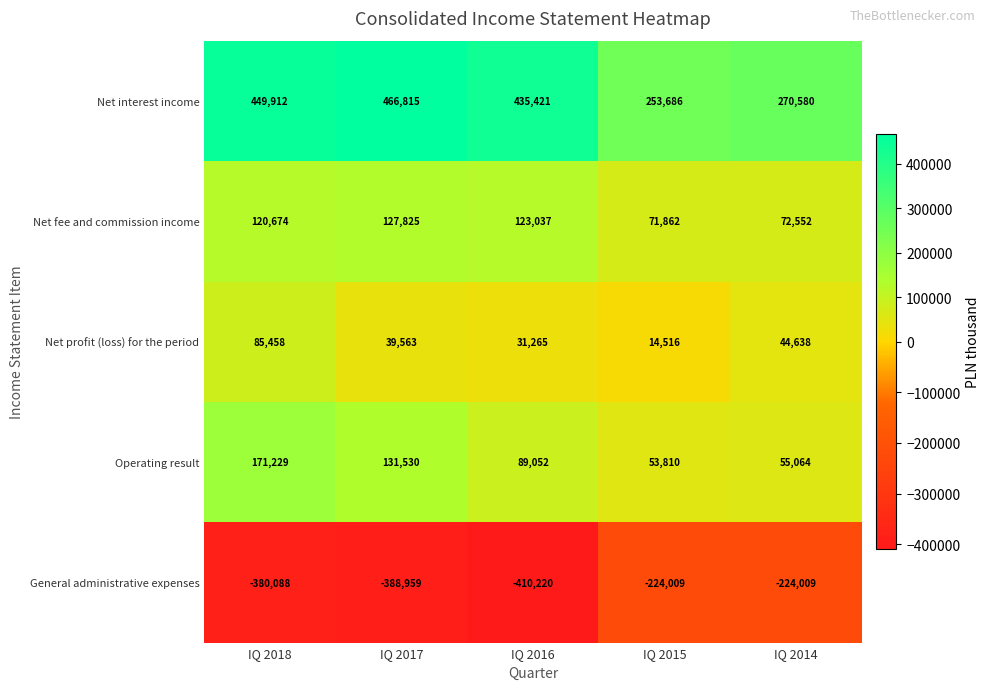

What is the spread (max minus min) of values at IQ 2015?

477695